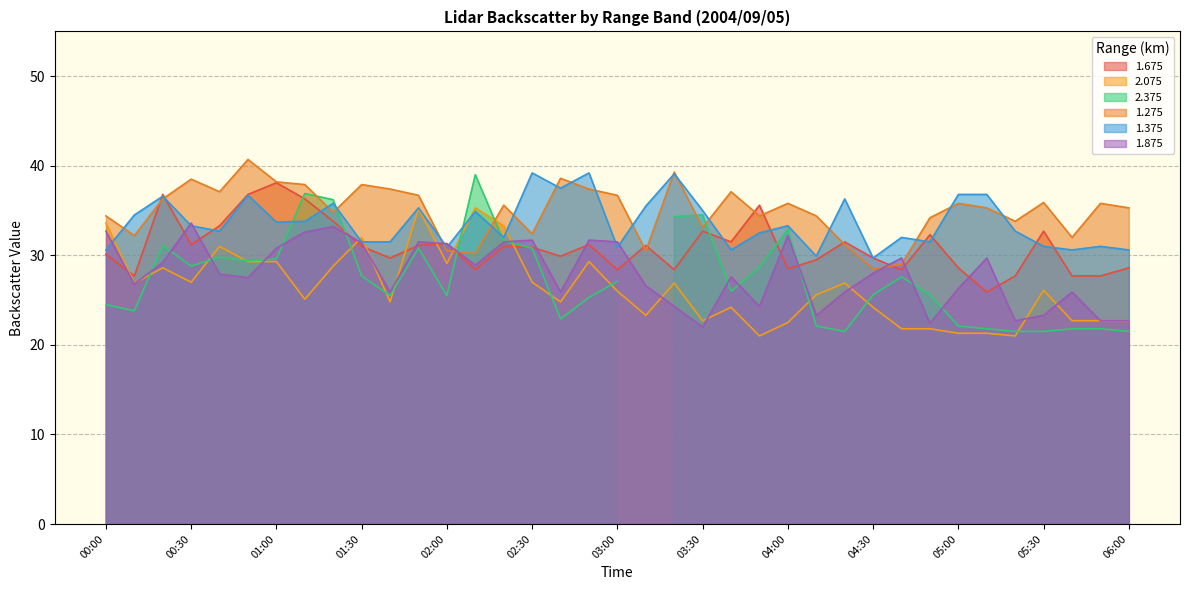

What is the maximum value for 2.075?

35.3